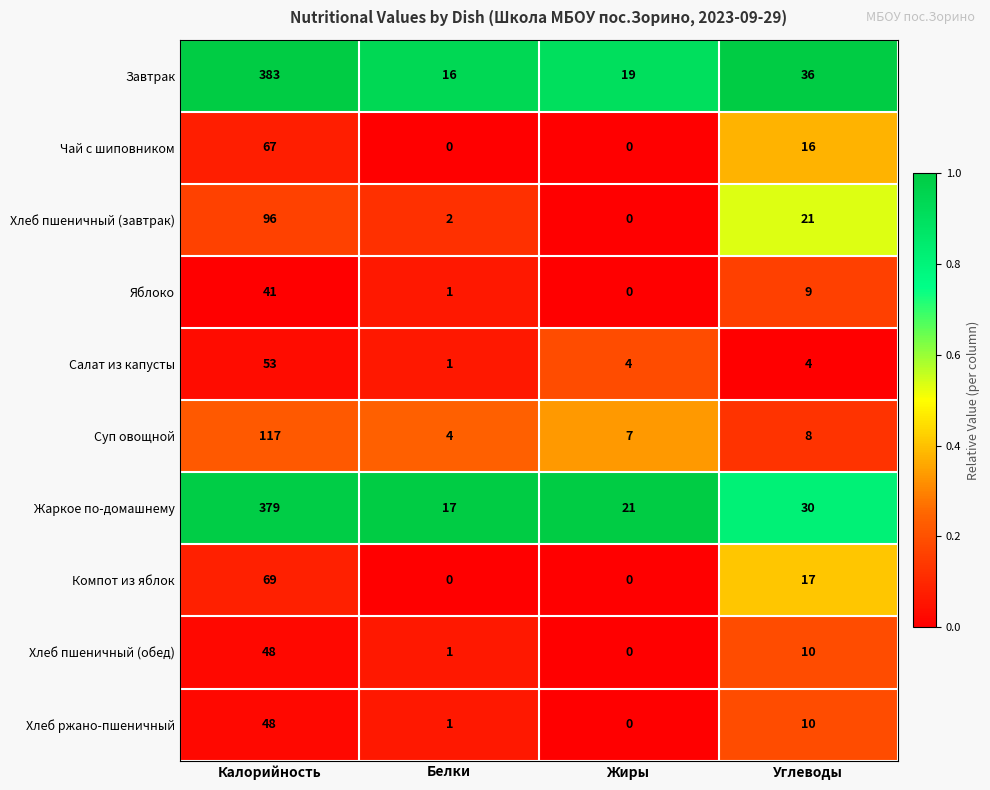

Which category has the highest value in the Жаркое по-домашнему series?

Калорийность